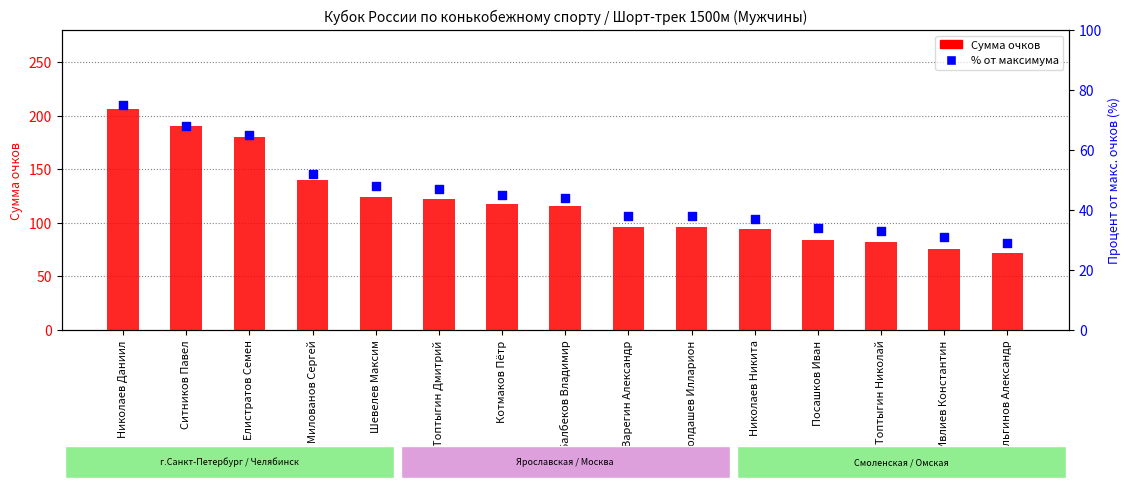

What is the total value across all series at Саболдашев Илларион?

134